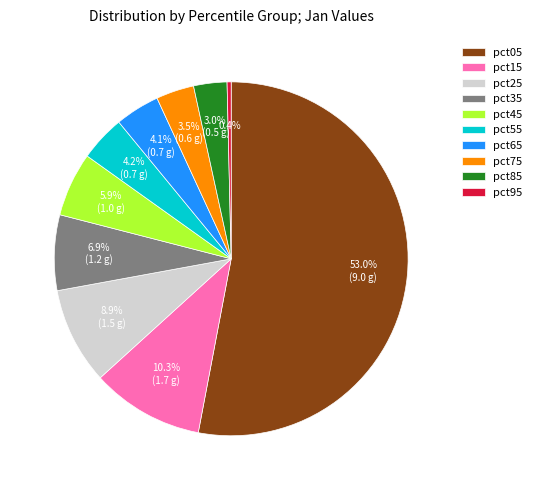

Is the sum of pct55 and pct75 greater than half?

No